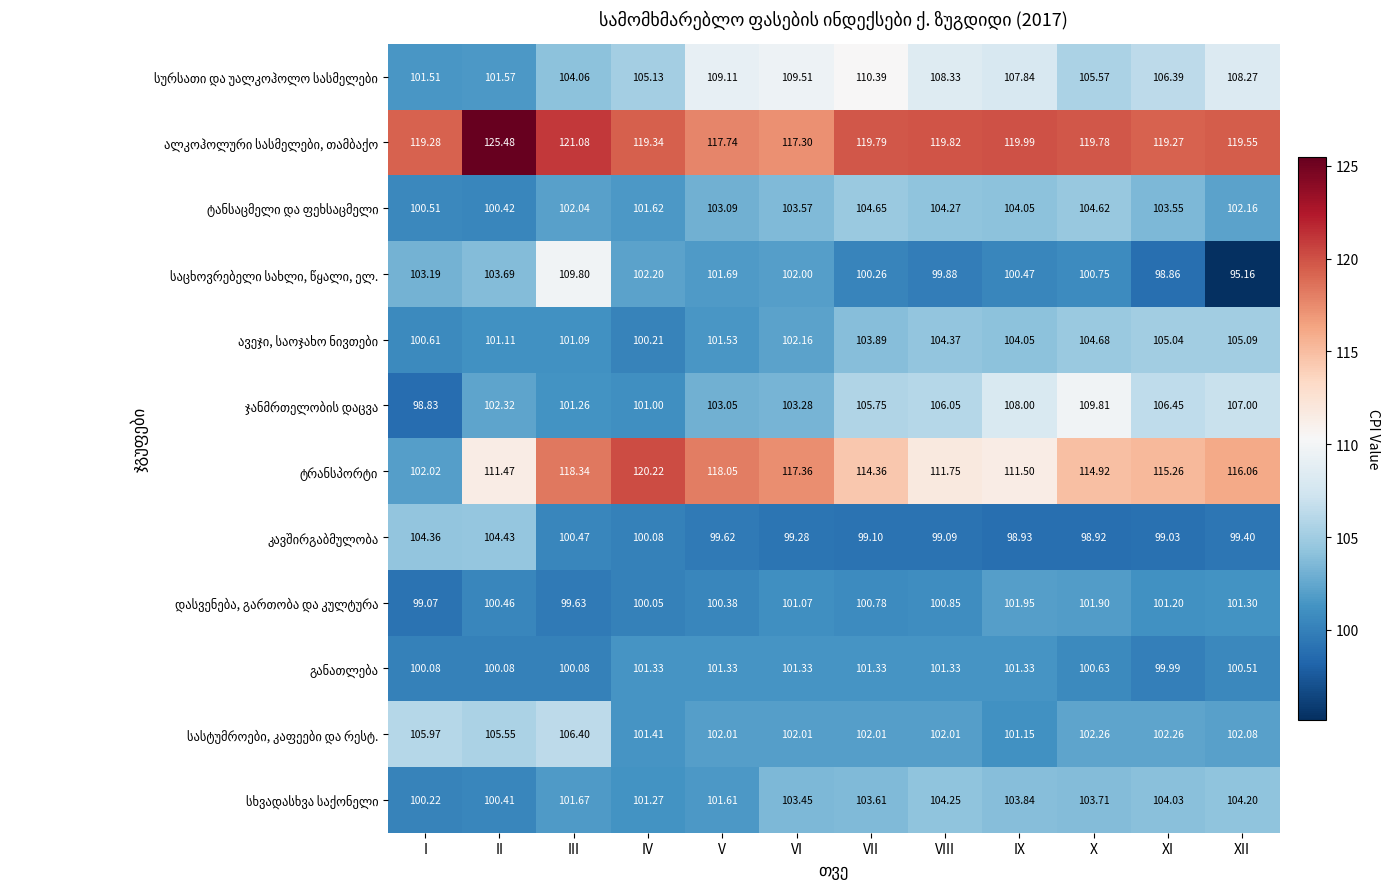

Which category has the highest value across all series?

II